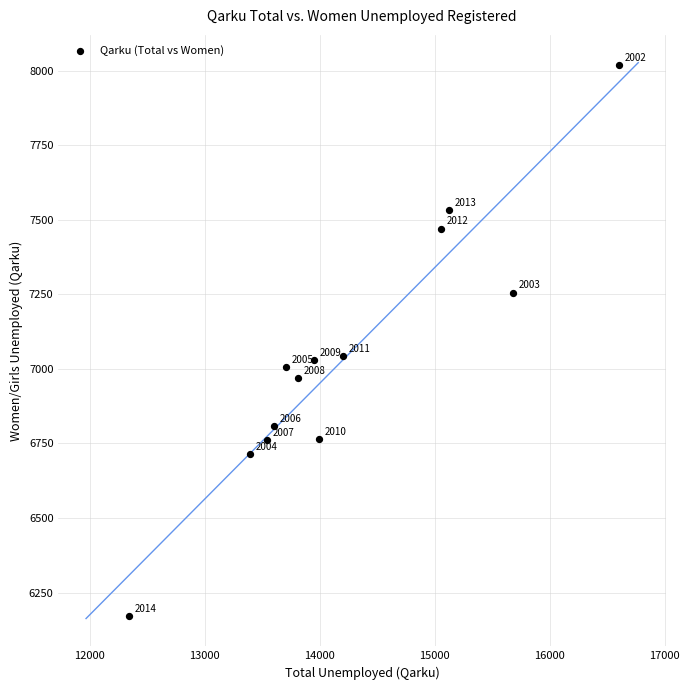

What Y value in the scatter plot is closest to 7094?

7044